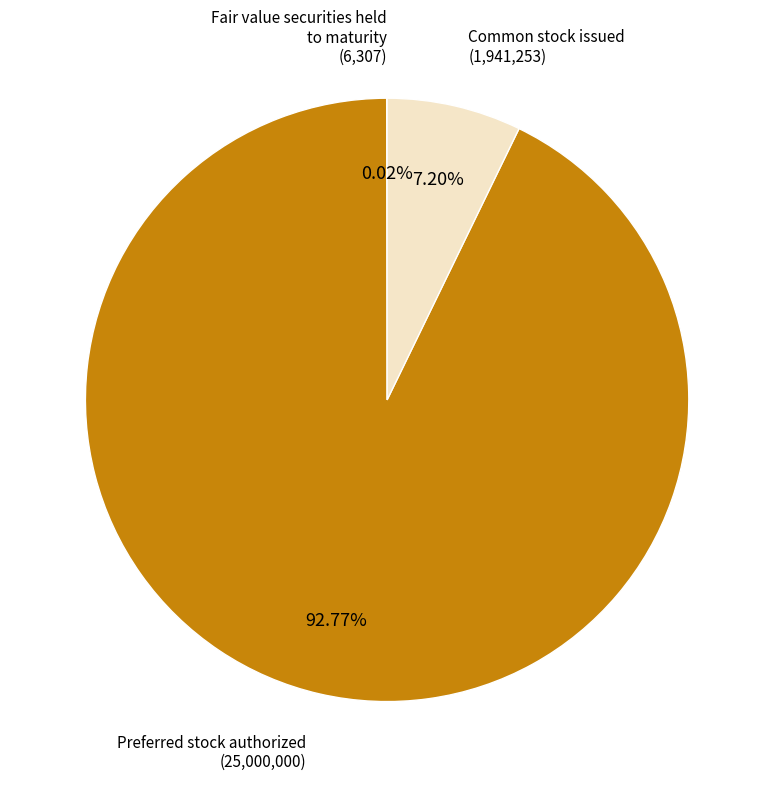

Is there a majority slice in this chart?

Yes